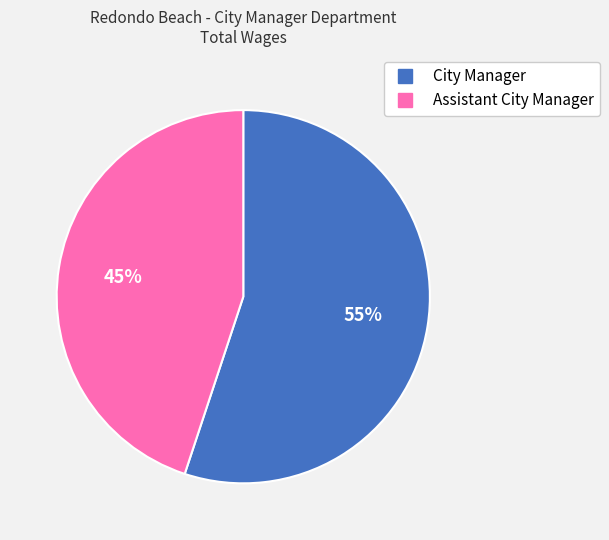

To the nearest percent, what is the average slice percentage?

50%